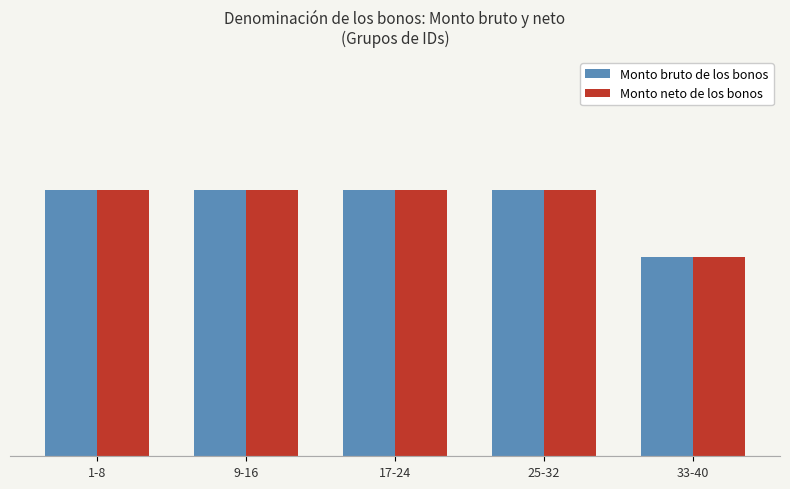

What is the lowest value of the Monto bruto de los bonos series?

6